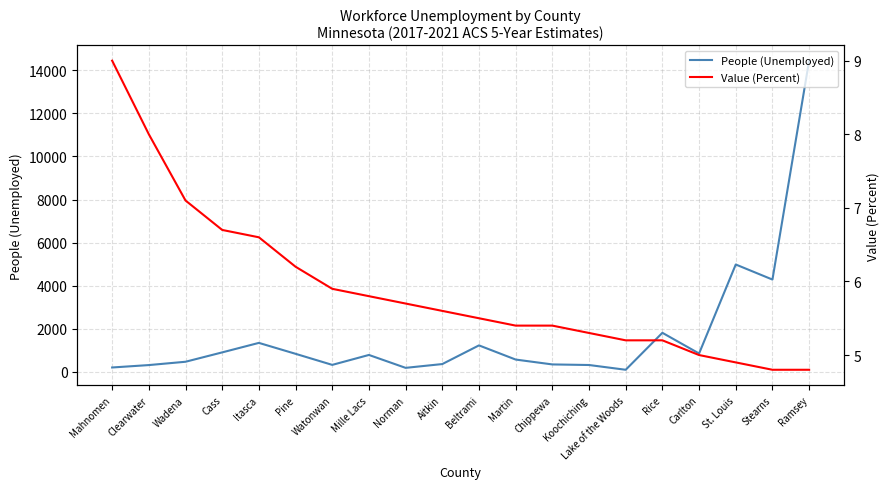

True or false: Value (Percent) has more than 1 interior local peaks.

False